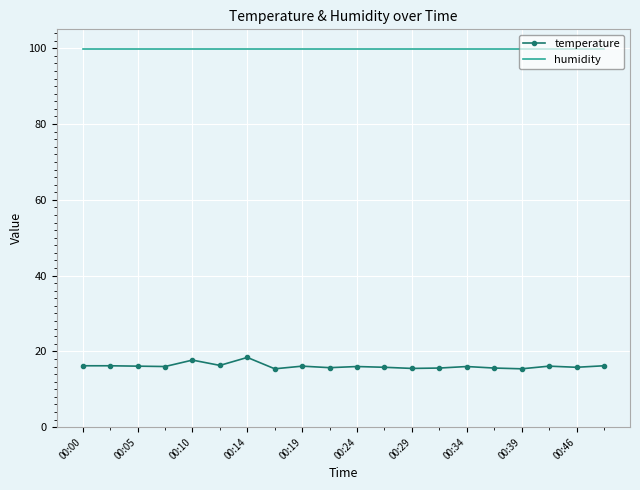

True or false: temperature and humidity intersect in this chart.

False